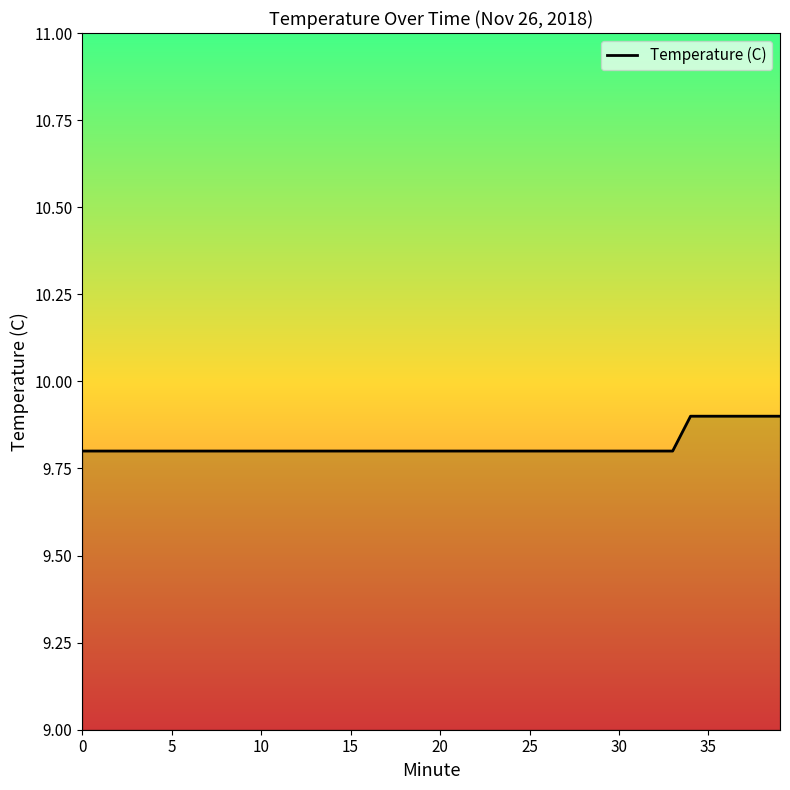

What is the maximum value shown in the chart?

9.9